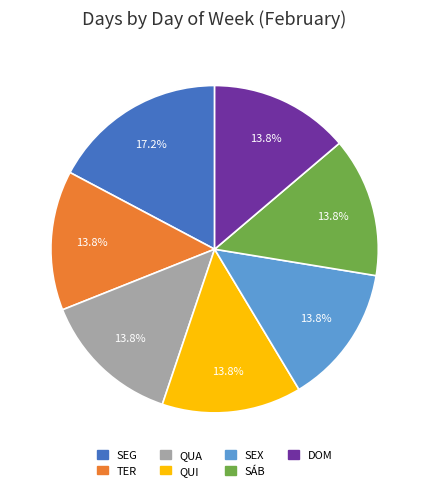

Does SÁB represent more than half of the total?

No